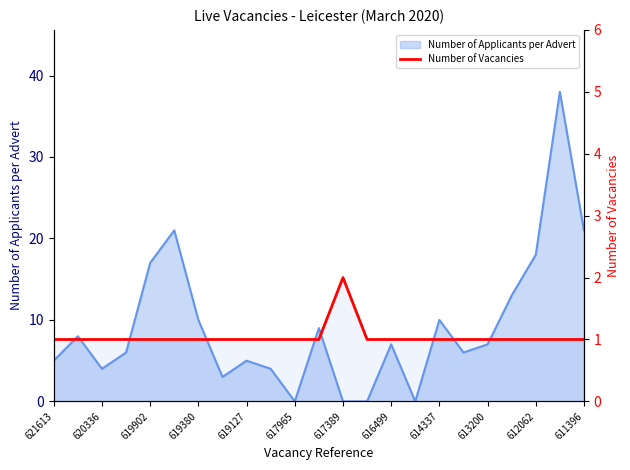

Is it true that the value at 617965 is 1?

True